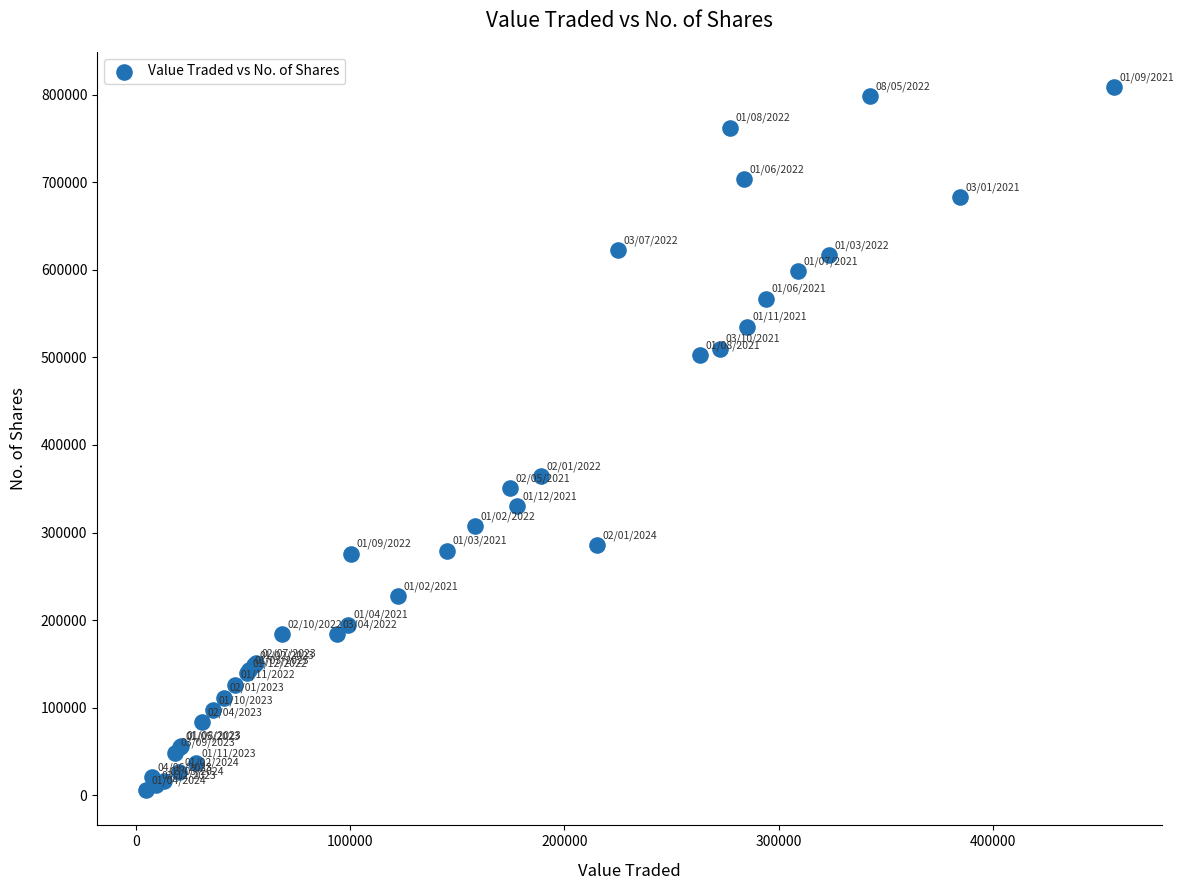

What Y value in the scatter plot is closest to 407198?

364185